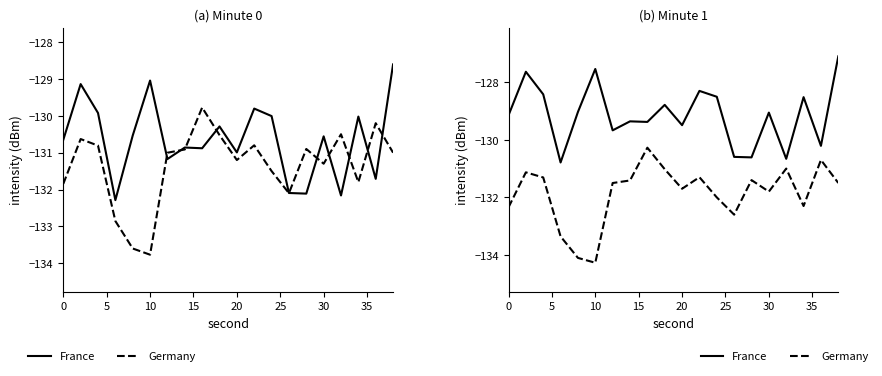

Is the value of Germany at 16 greater than the value of France at 35?

No